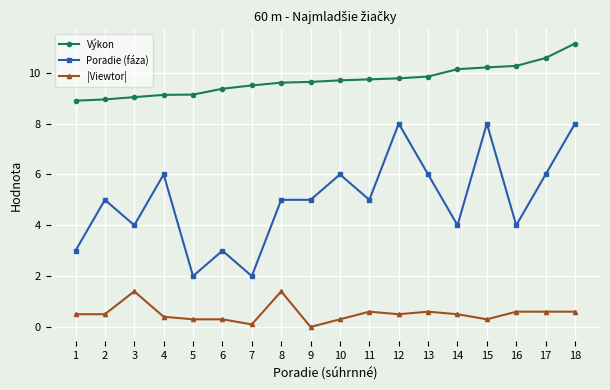

Rank the series by their maximum value, from lowest to highest.

|Viewtor|, Poradie (fáza), Výkon